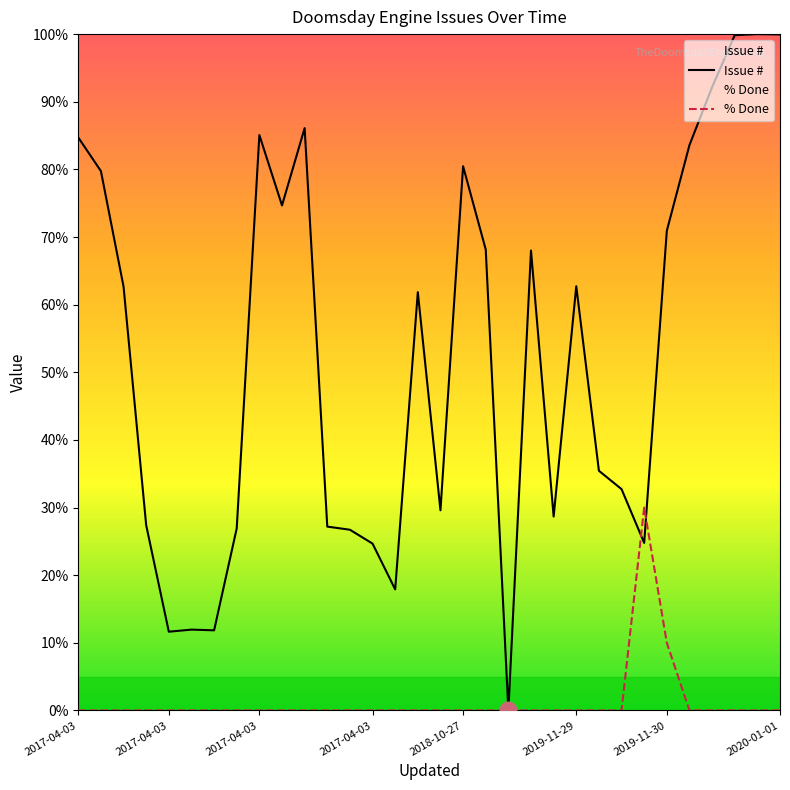

Is it true that Issue # equals 35.3 at 2017-04-03?

False